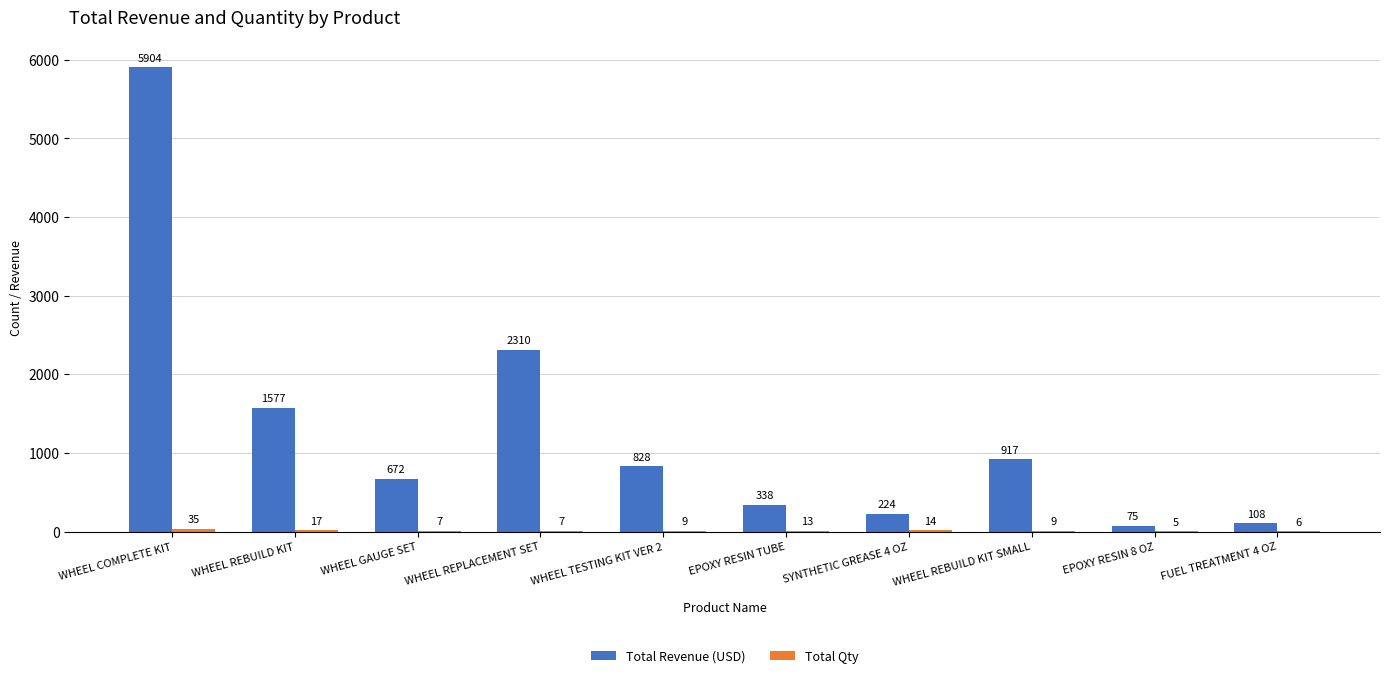

At which label is Total Revenue (USD) closest to 2989?

WHEEL REPLACEMENT SET